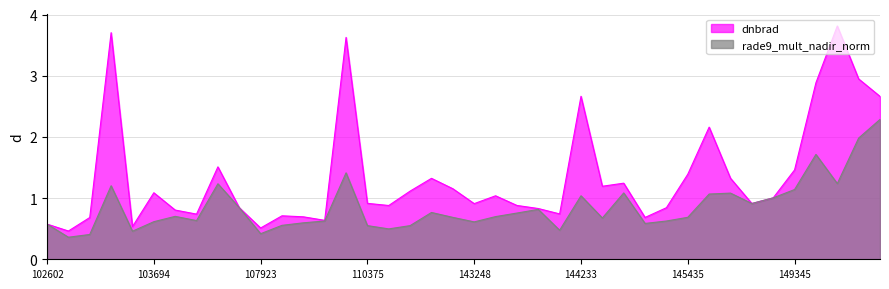

Is it true that rade9_mult_nadir_norm equals 1.2 at 102964?

True